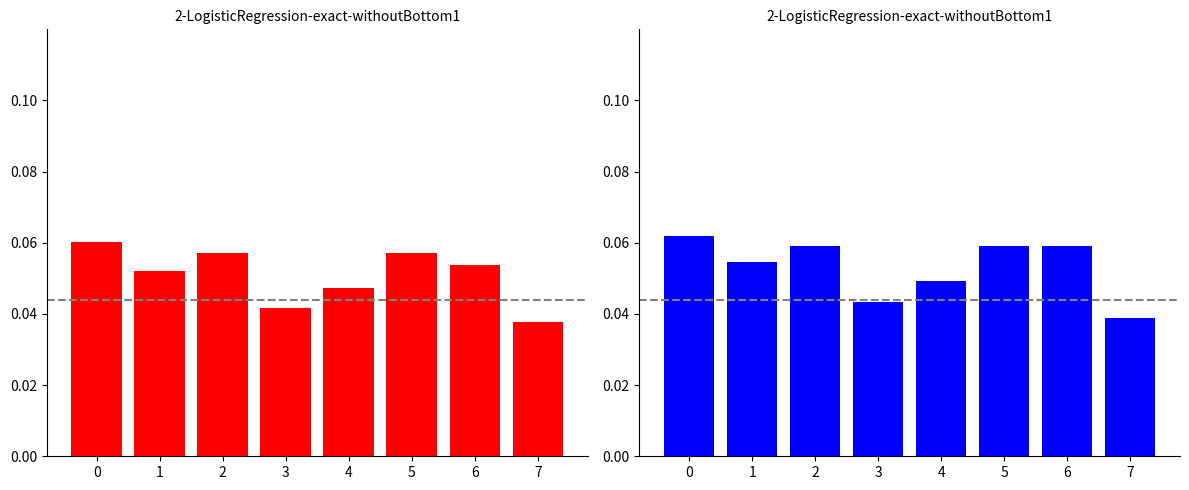

At which category does the chart reach its minimum across all series?

7